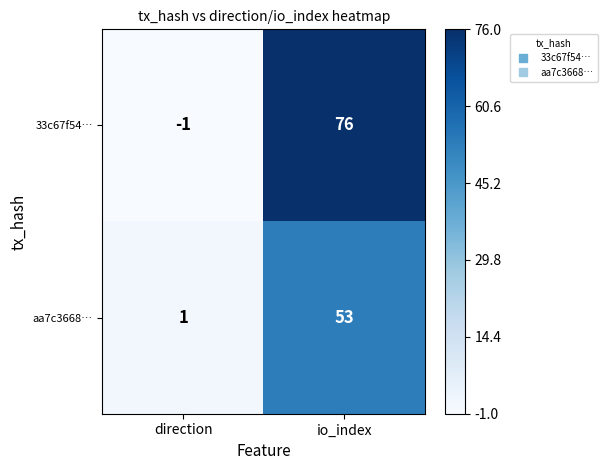

At which label is aa7c3668… closest to 27?

direction